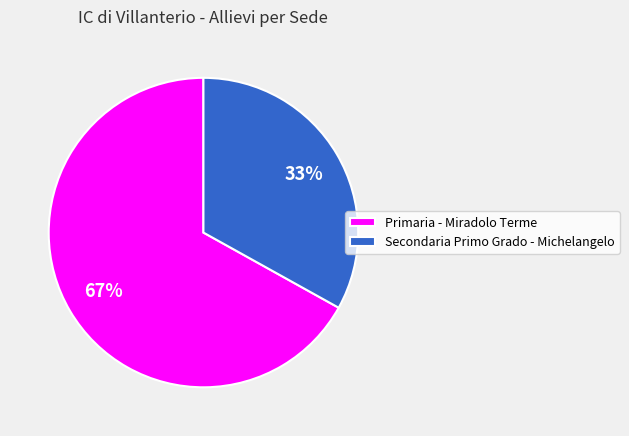

Approximately how many times larger is the value at Secondaria Primo Grado - Michelangelo compared to Primaria - Miradolo Terme?

0.5